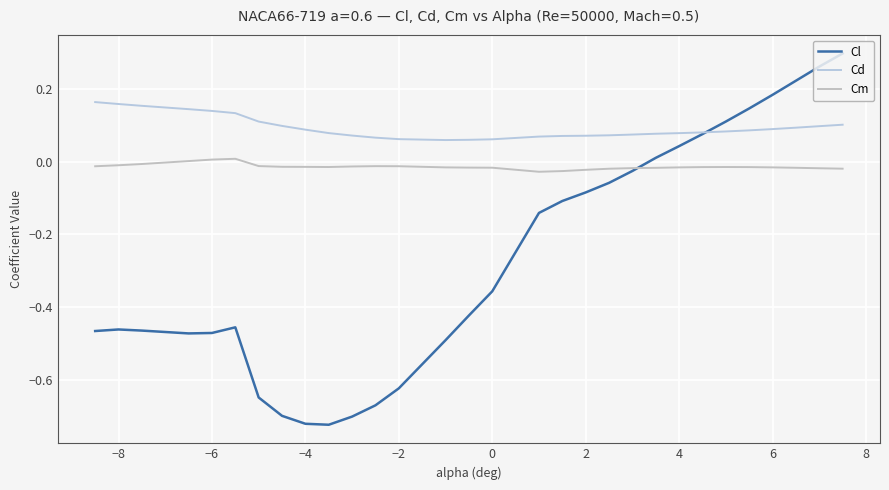

List the series in order of their peak value, lowest first.

Cm, Cd, Cl